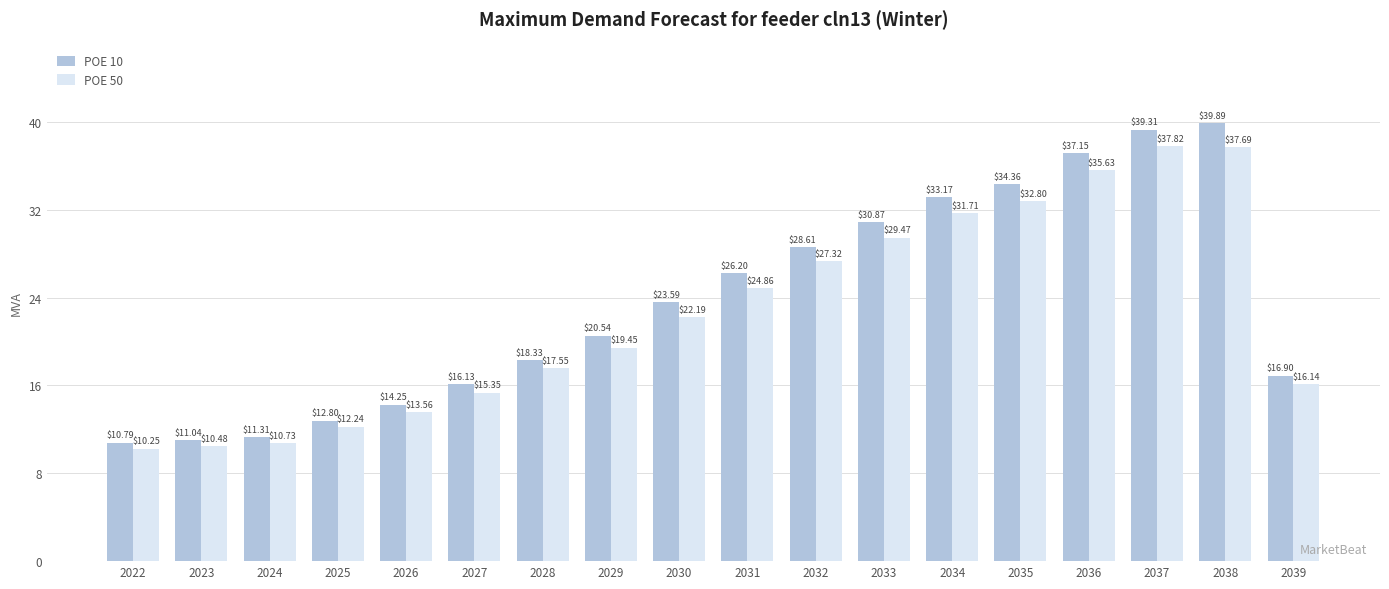

At how many categories does at least one series exceed 27?

7